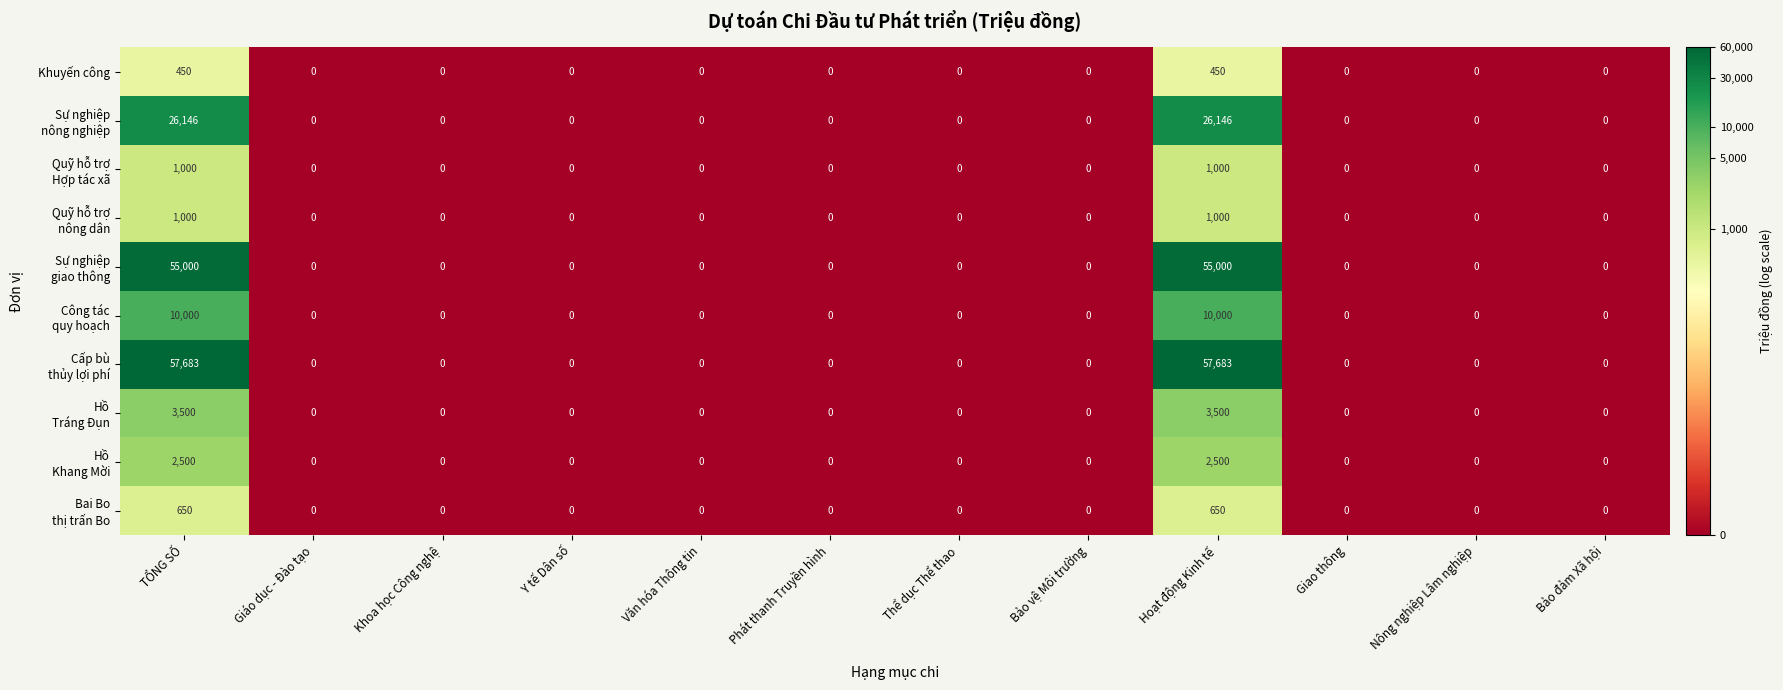

What is the maximum value shown in the chart?

57683